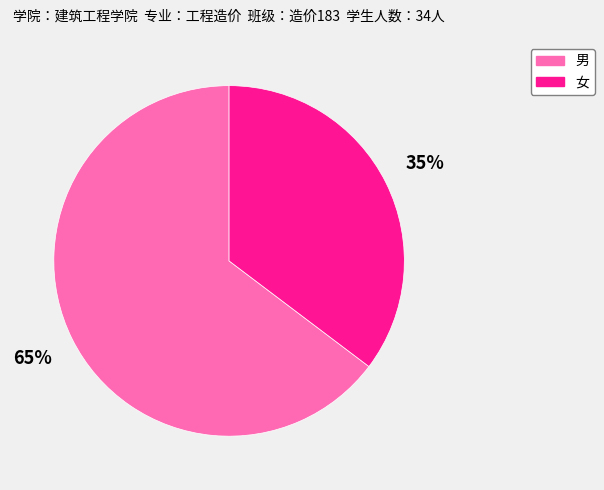

Do 女 and 男 together represent more than half of the pie?

Yes